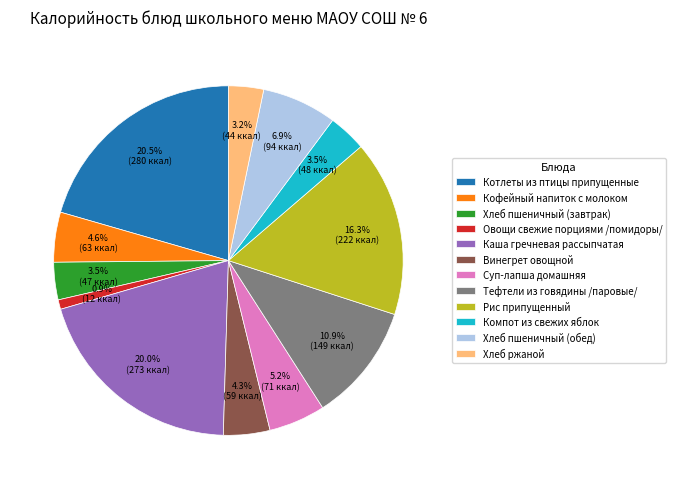

To the nearest percent, what is the combined percentage of Кофейный напиток с молоком and Котлеты из птицы припущенные?

25%